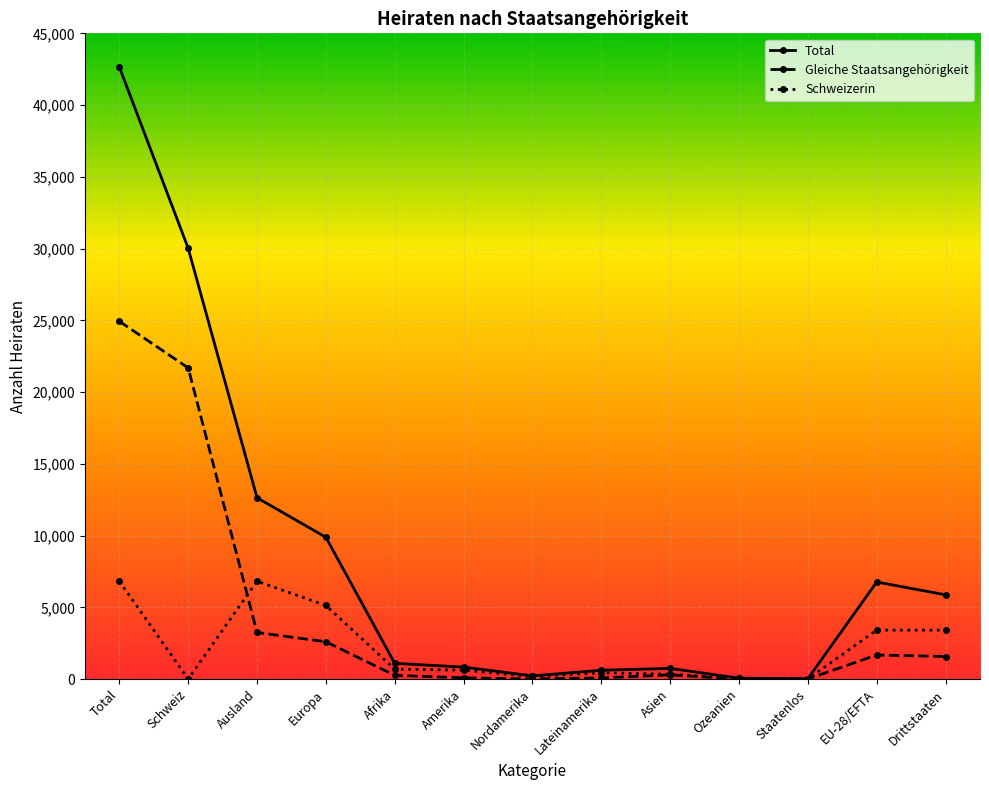

How many categories are shown in the chart?

13